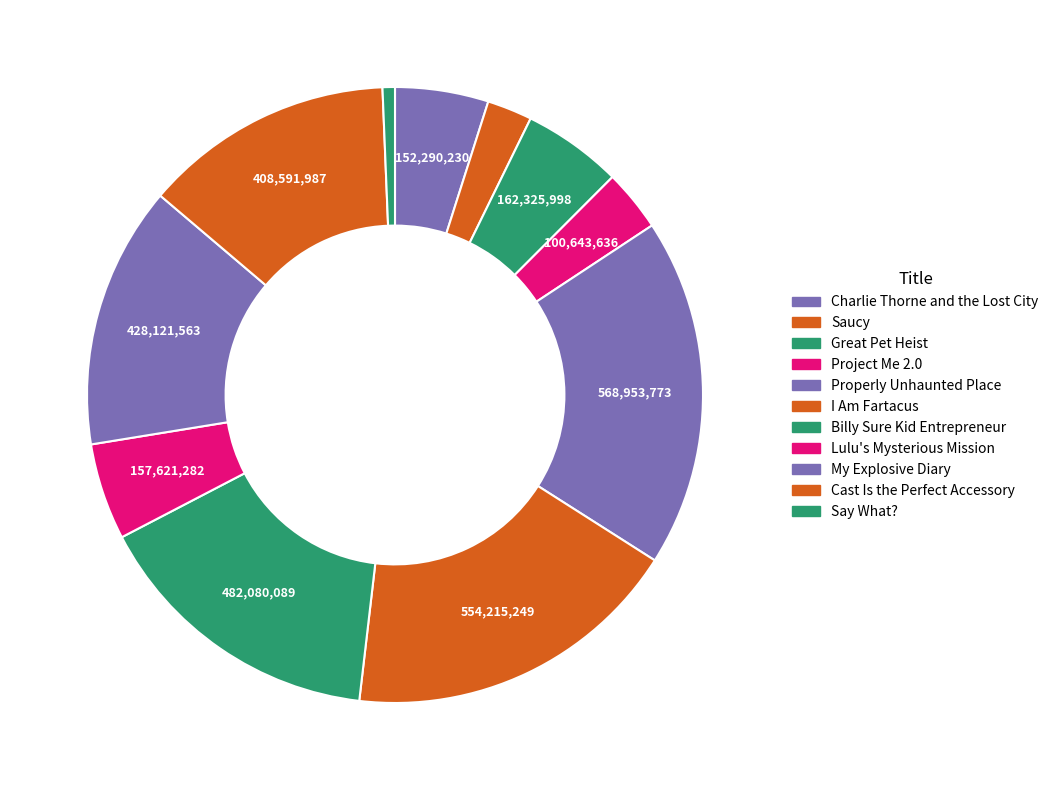

What percentage is the Billy Sure Kid Entrepreneur slice, to the nearest percent?

16%